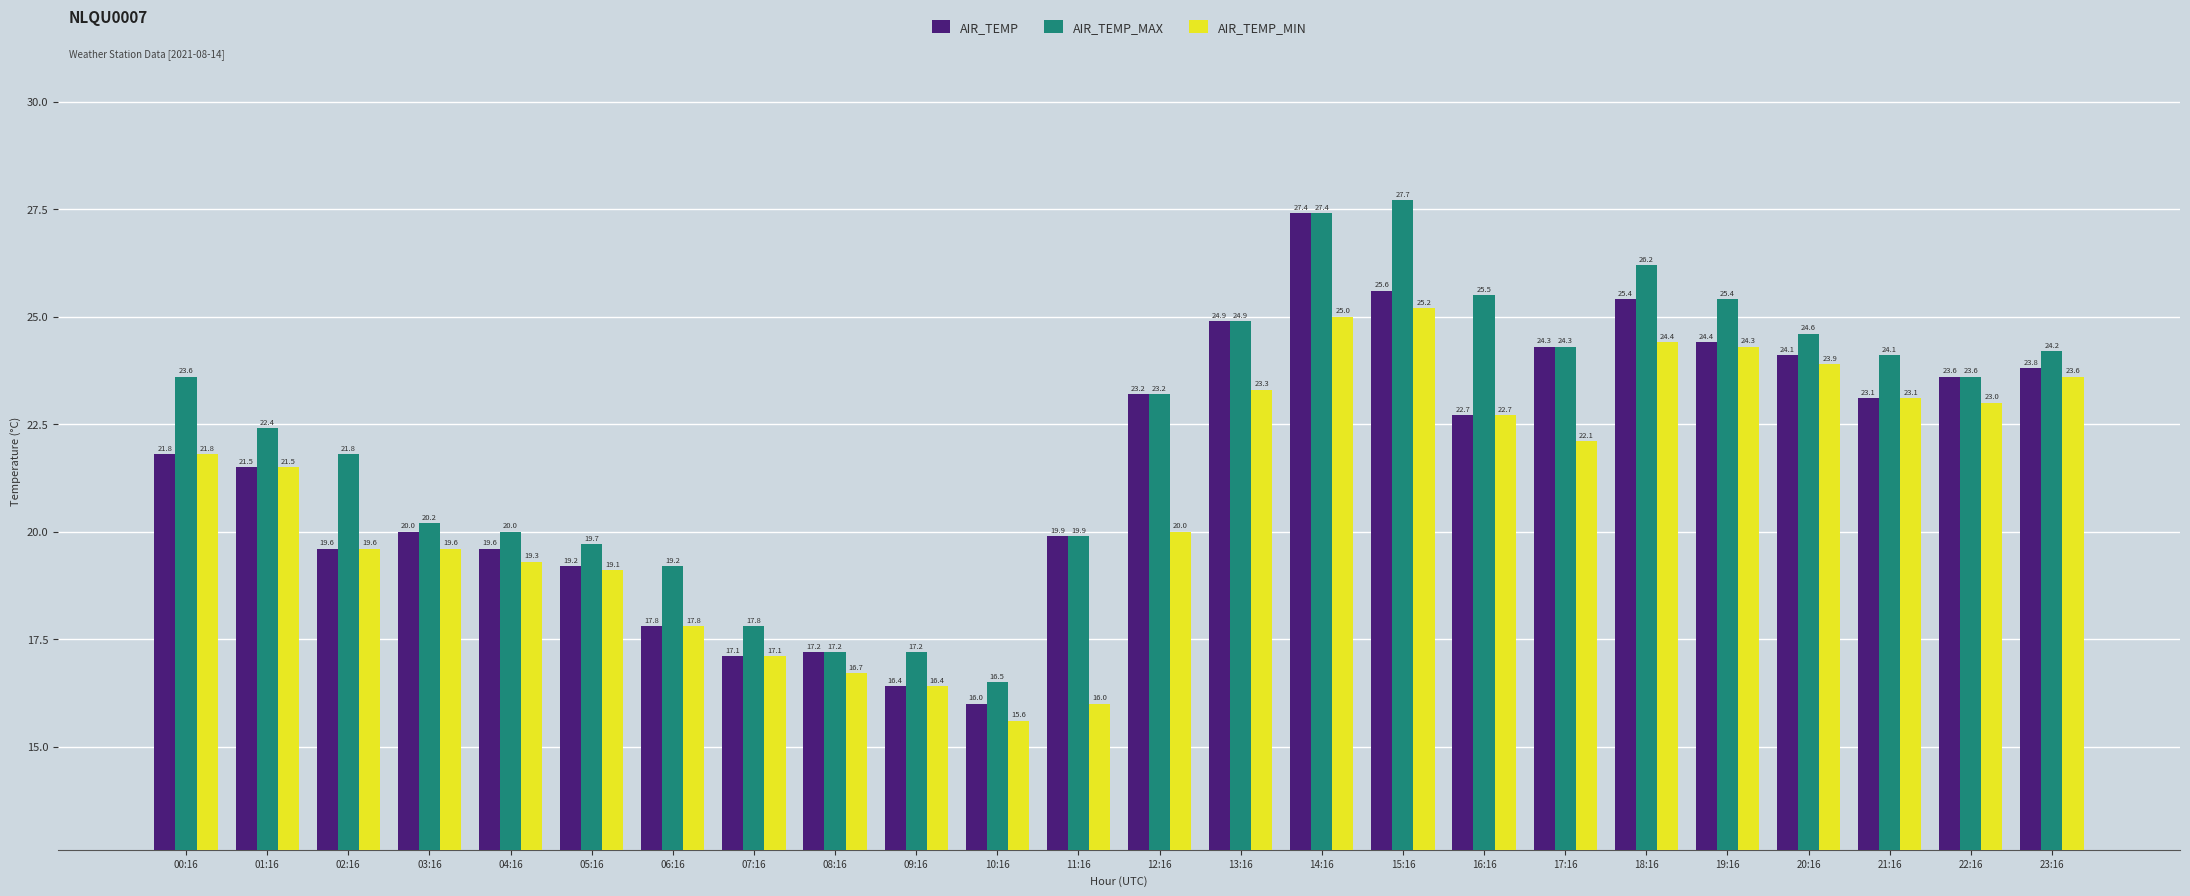

Reading left to right, extract all data points from this chart.

AIR_TEMP: 21.8	21.5	19.6	20.0	19.6	19.2	17.8	17.1	17.2	16.4	16.0	19.9	23.2	24.9	27.4	25.6	22.7	24.3	25.4	24.4	24.1	23.1	23.6	23.8
AIR_TEMP_MAX: 23.6	22.4	21.8	20.2	20.0	19.7	19.2	17.8	17.2	17.2	16.5	19.9	23.2	24.9	27.4	27.7	25.5	24.3	26.2	25.4	24.6	24.1	23.6	24.2
AIR_TEMP_MIN: 21.8	21.5	19.6	19.6	19.3	19.1	17.8	17.1	16.7	16.4	15.6	16.0	20.0	23.3	25.0	25.2	22.7	22.1	24.4	24.3	23.9	23.1	23.0	23.6